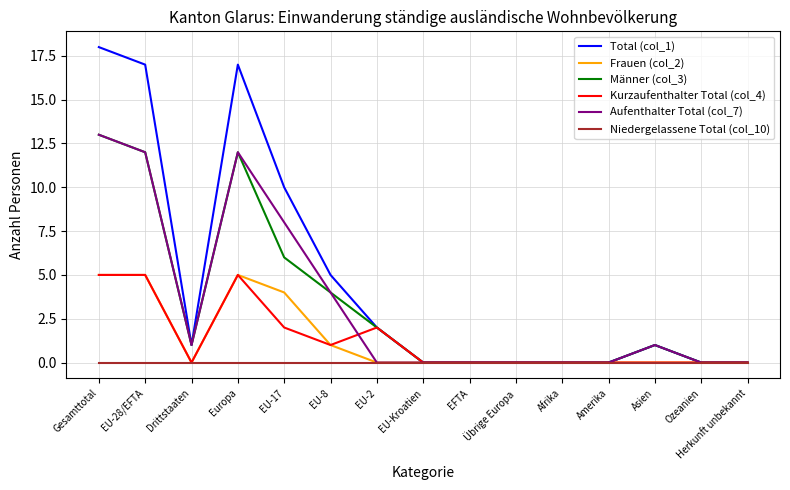

Which series changed the most between EU-28/EFTA and EU-8?

Total (col_1)